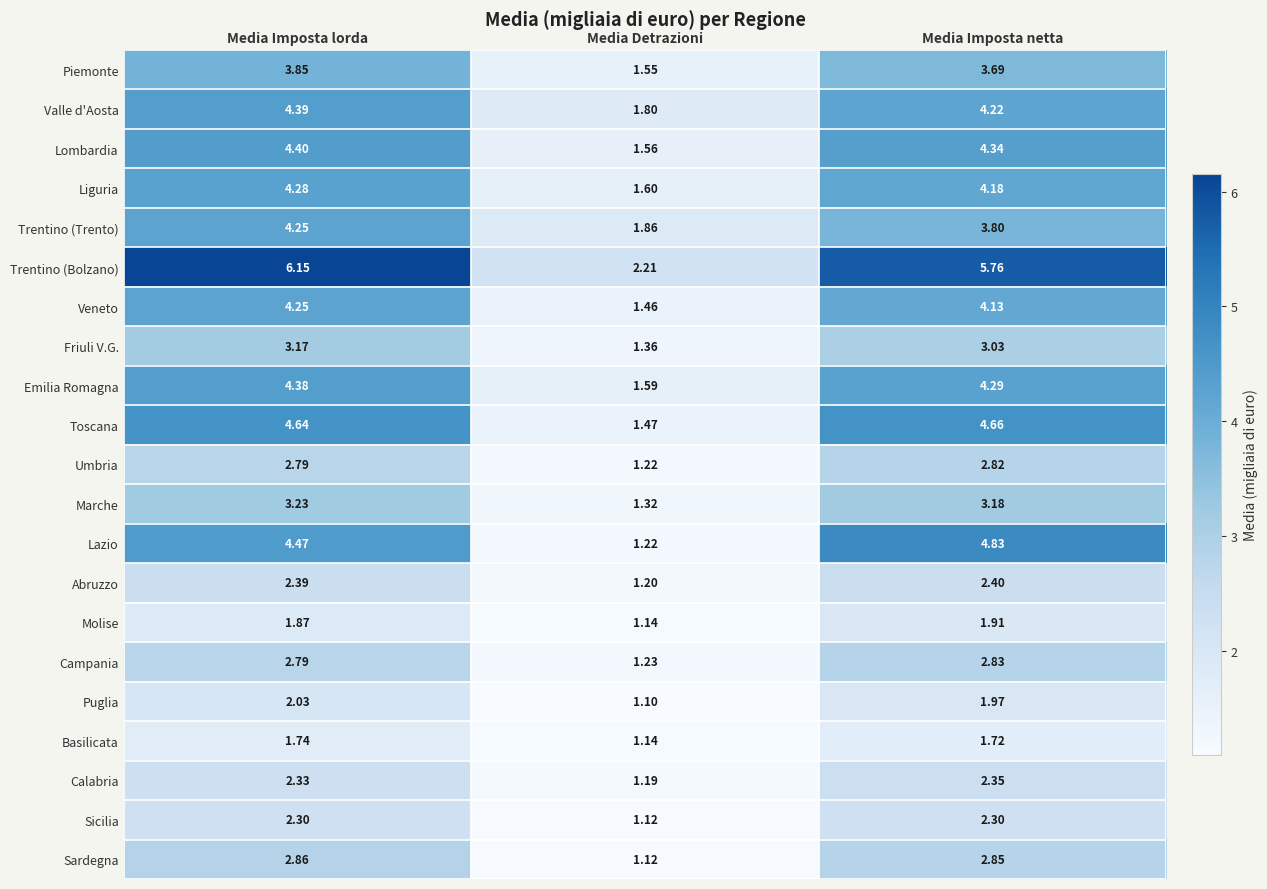

At which category is the sum across all series the highest?

Media Imposta lorda